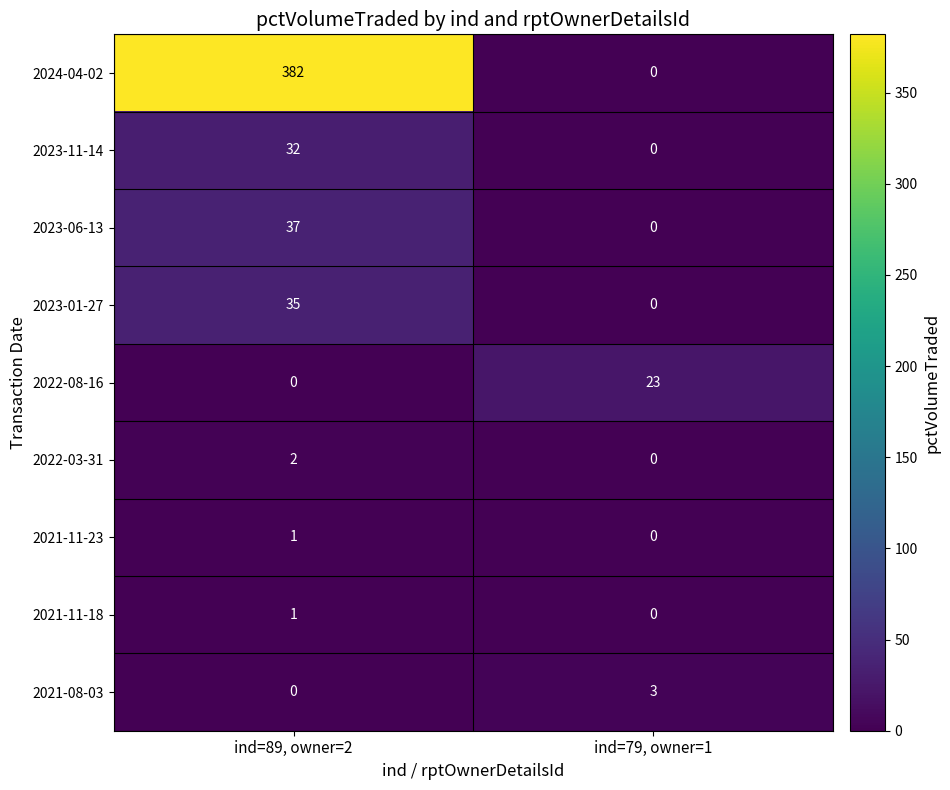

What is the sum of all 2021-08-03 values?

3